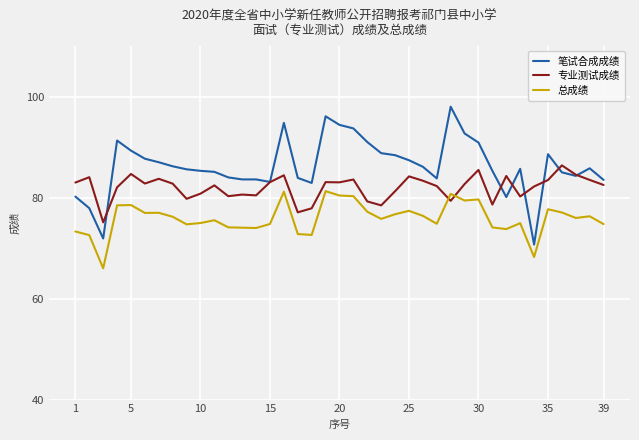

What is the minimum value shown in the chart?

66.0